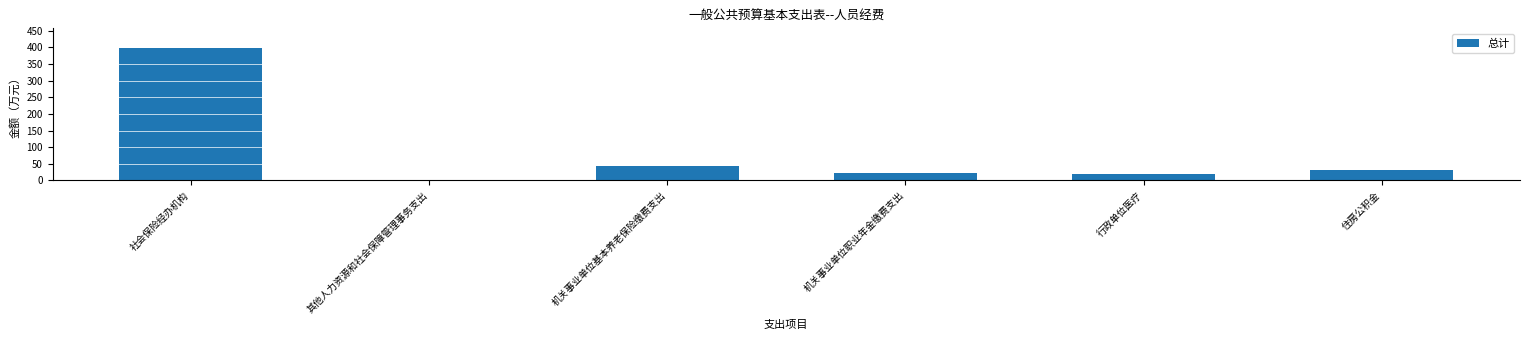

What is the difference between the maximum and minimum values?

395.0